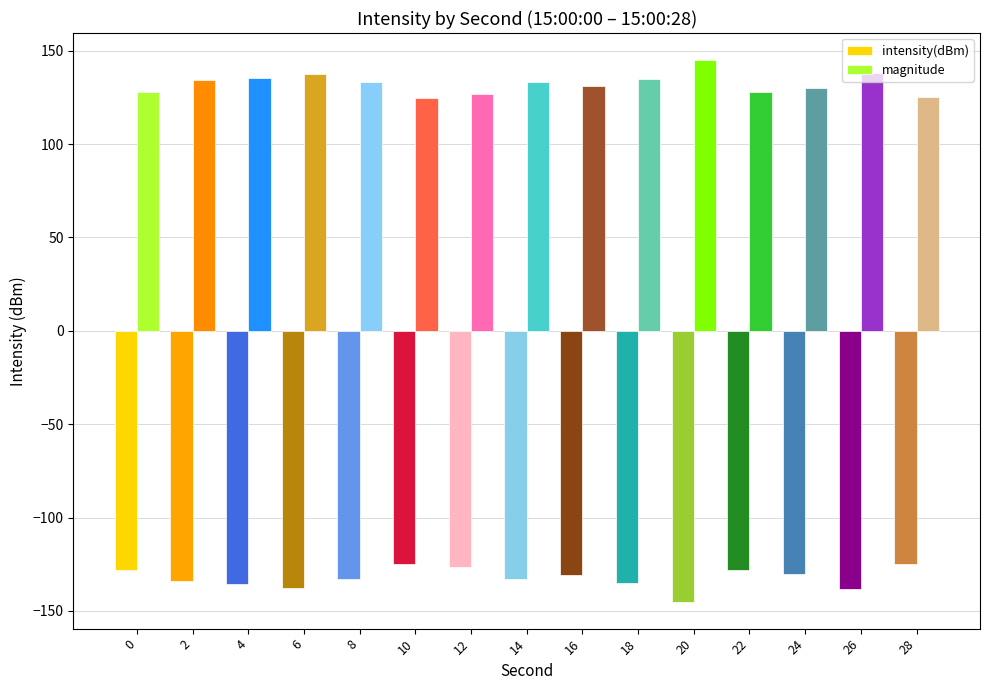

What is the difference between the maximum and minimum values in the magnitude series?

20.1